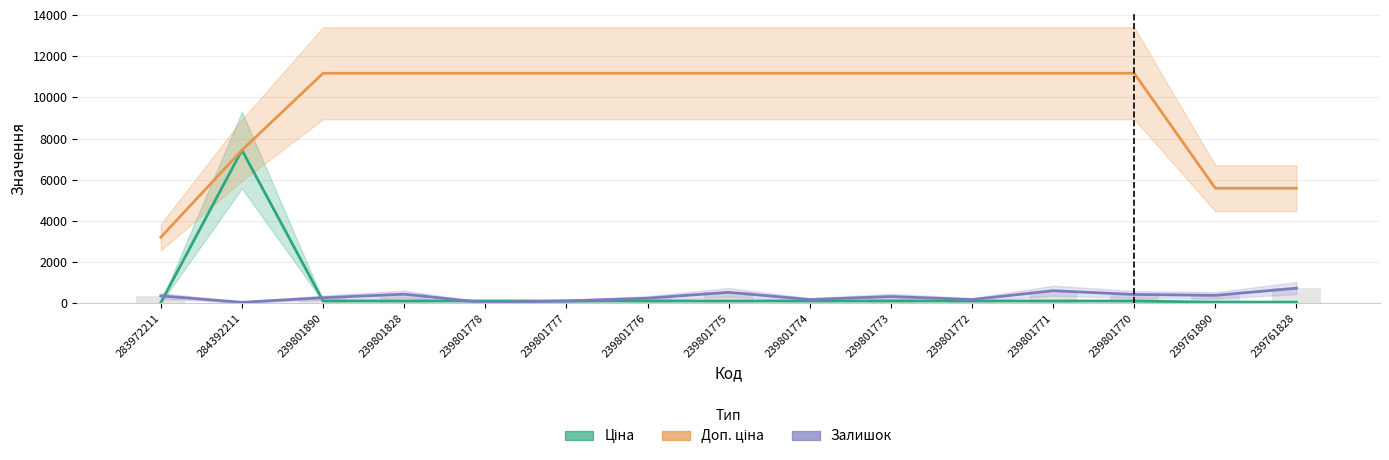

How many categories are shown in the chart?

15